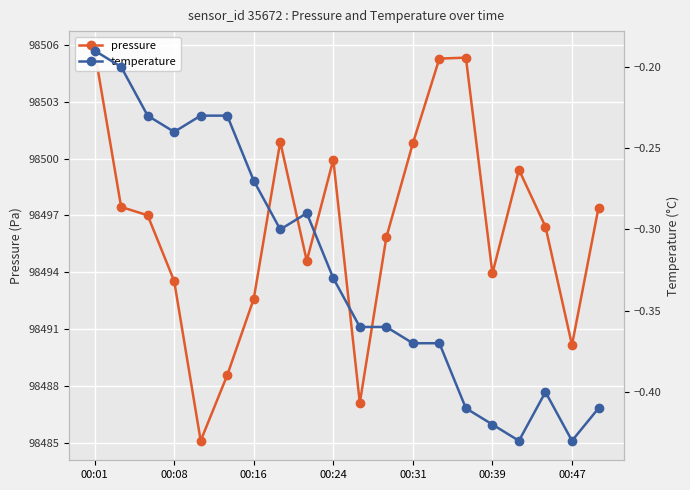

In temperature, how many points are higher than both neighbors (excluding endpoints)?

2